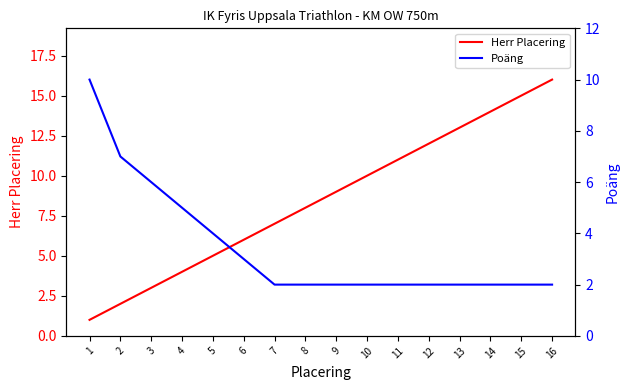

What is the value of the Herr Placering point at the 7th from the left?

7